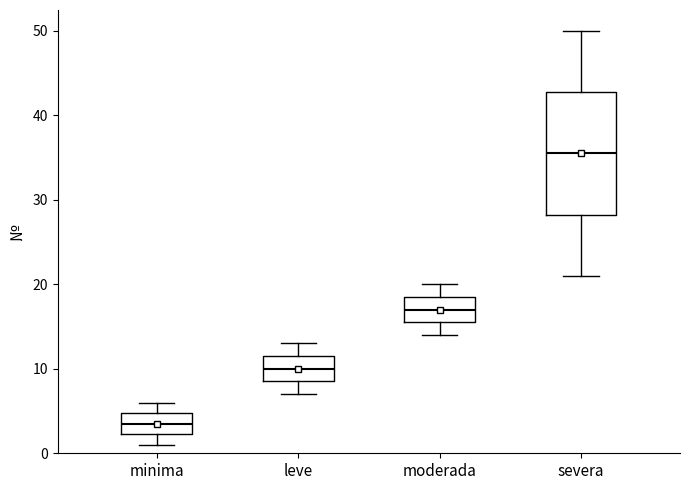

Which box is the tallest, from its lower edge to its upper edge?

severa